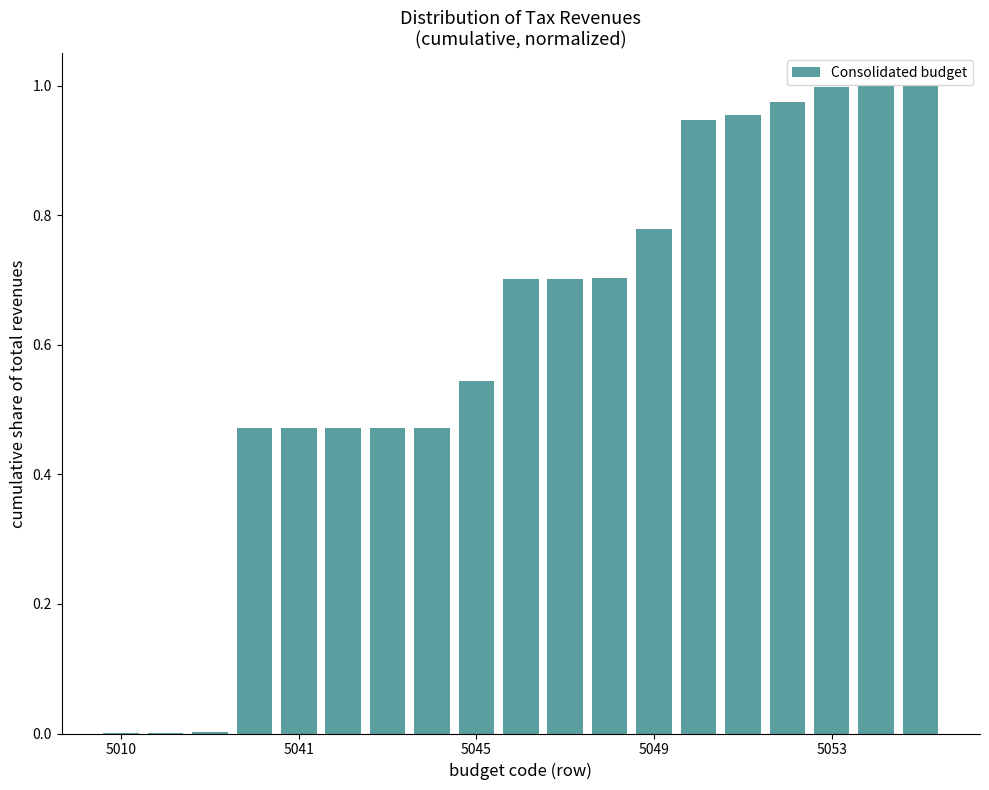

Are the bars horizontal?

No